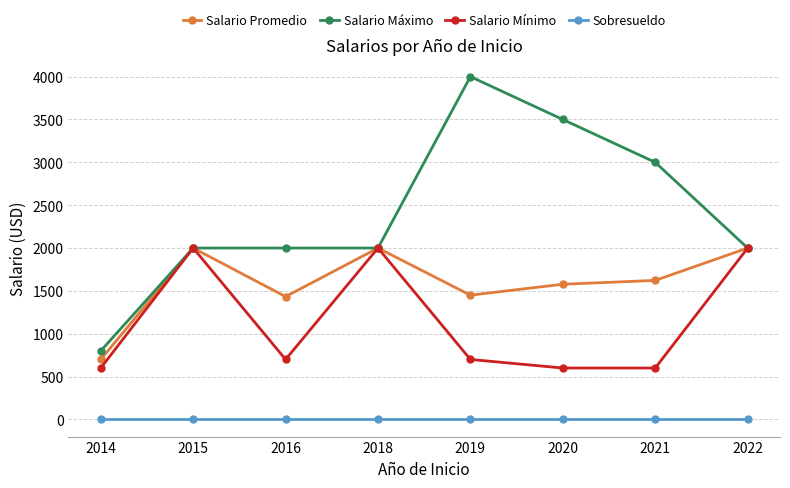

What value does the Salario Máximo series have at 2019?

4000.0